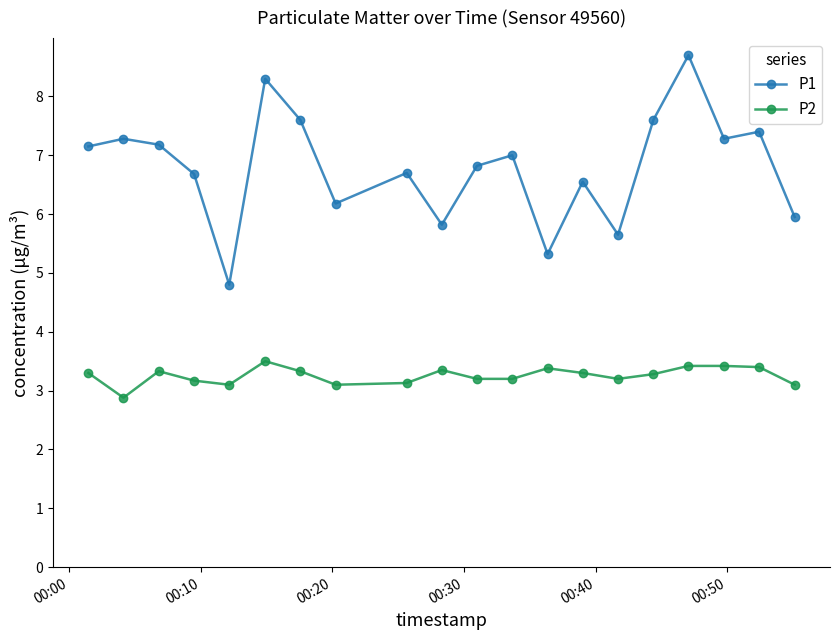

What is the value of the P2 point at the 14th from the left?

3.3